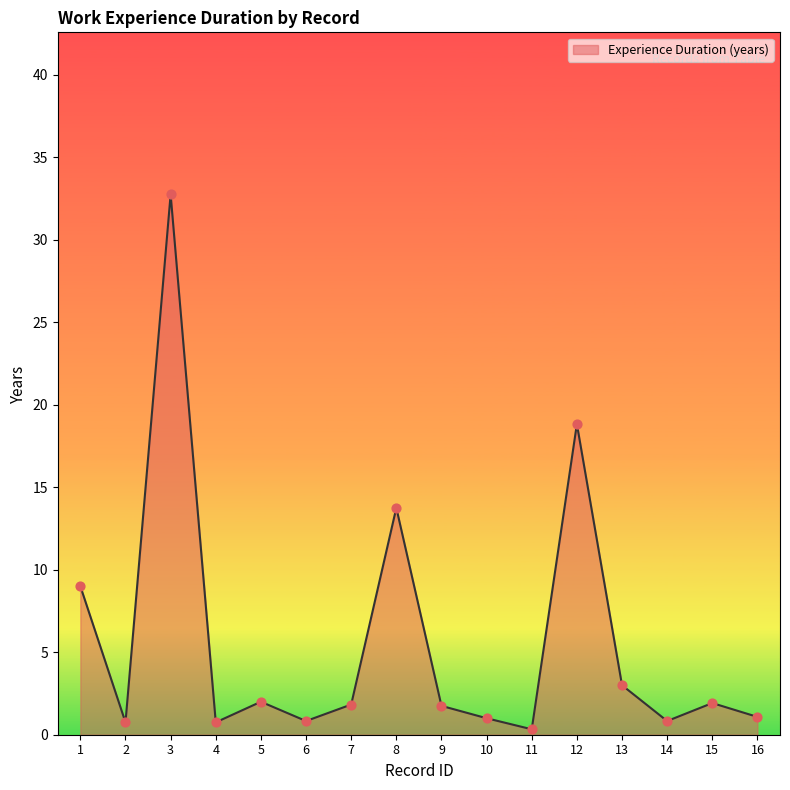

Between 11 and 2, which is larger?

2